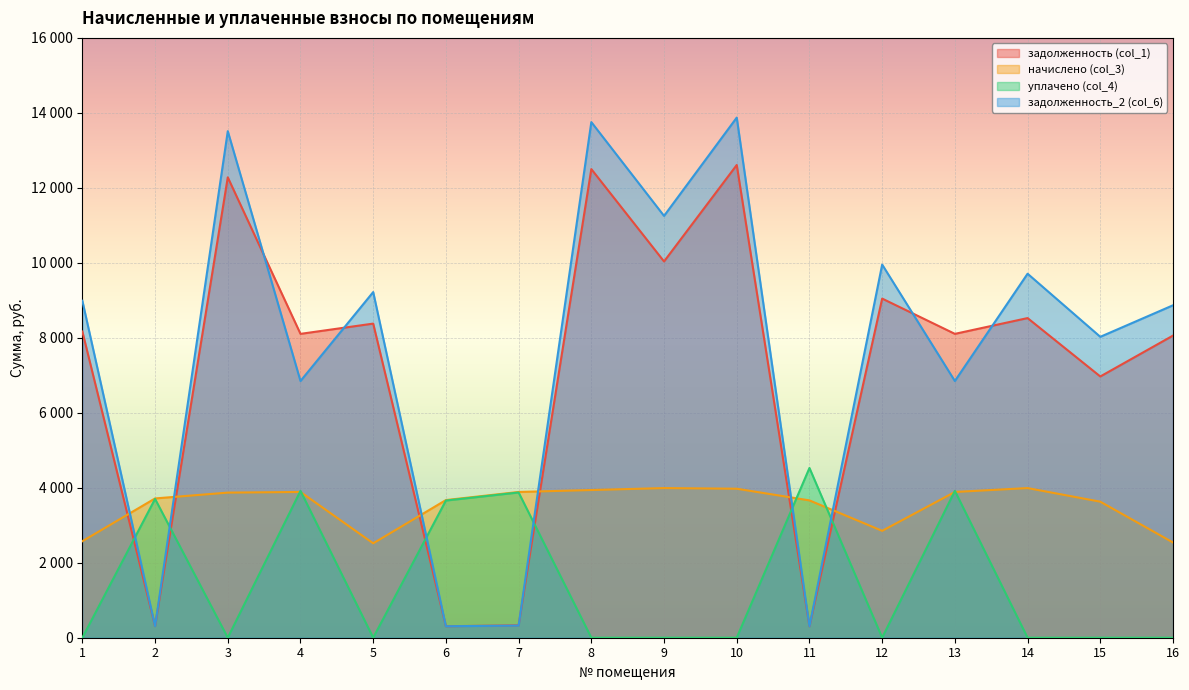

What is the value of the начислено (col_3) point at the 2nd from the left?

3715.2